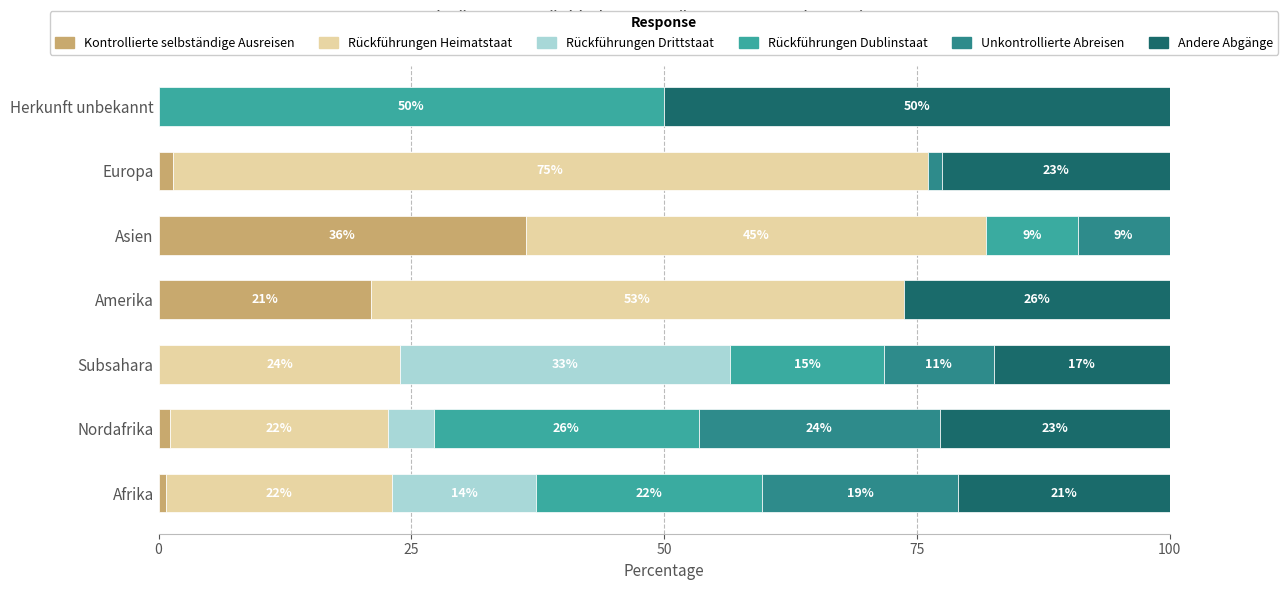

What position from the left is Subsahara?

3